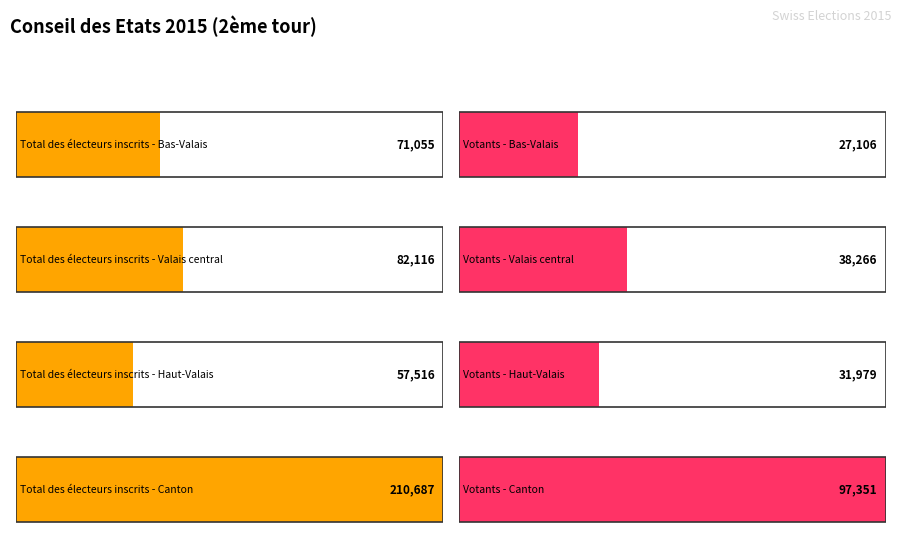

What is the highest value of the Canton series?

210687